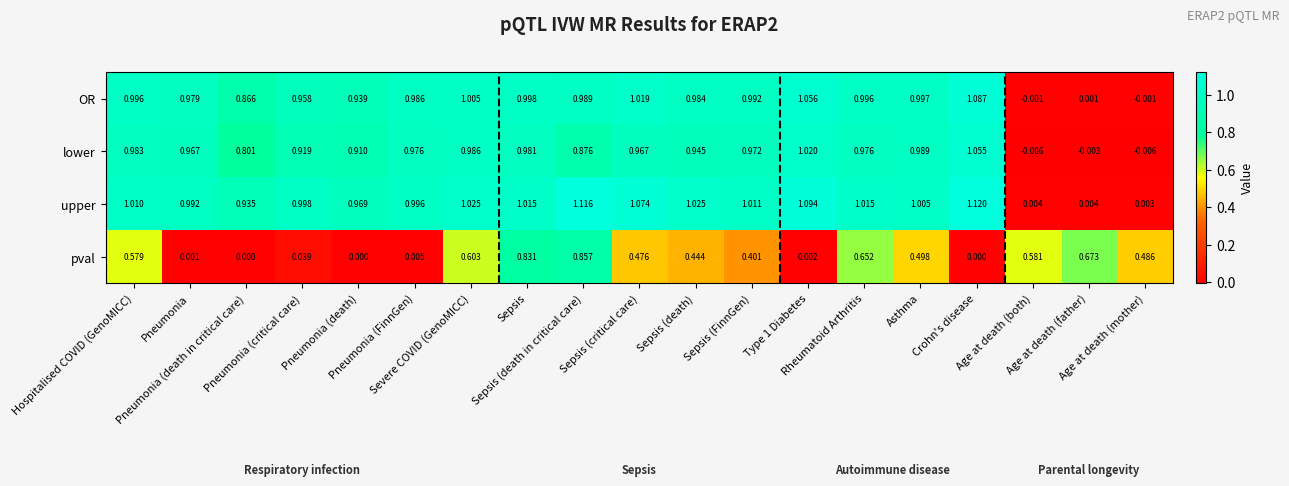

Rank the series by their maximum value, from lowest to highest.

pval, lower, OR, upper